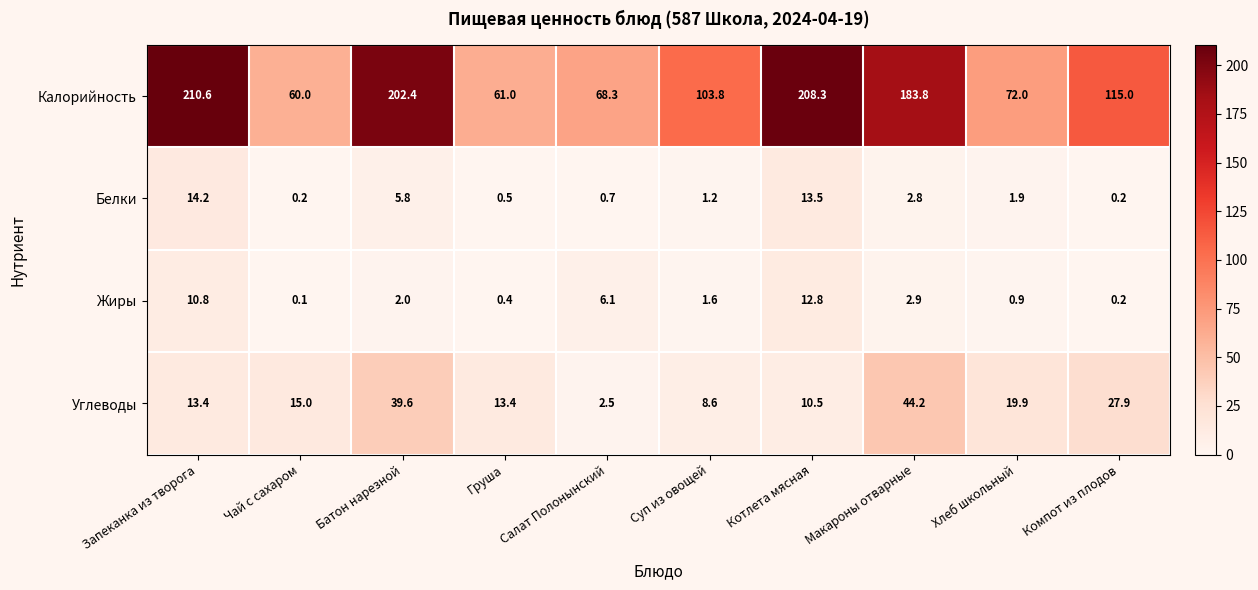

Is it true that Жиры equals 1.5 at Хлеб школьный?

False